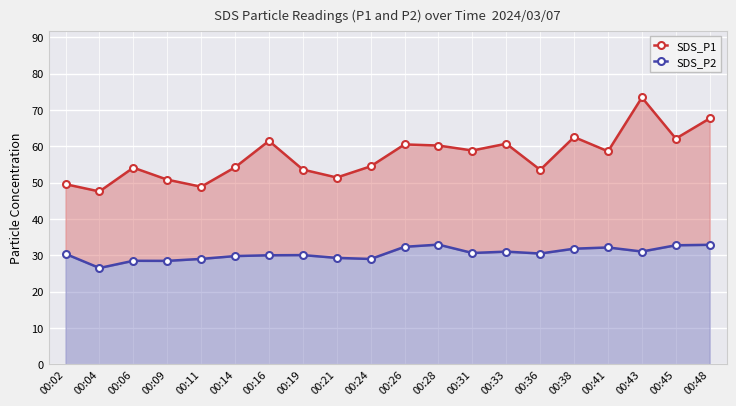

List the series in order of their overall mean, highest first.

SDS_P1, SDS_P2